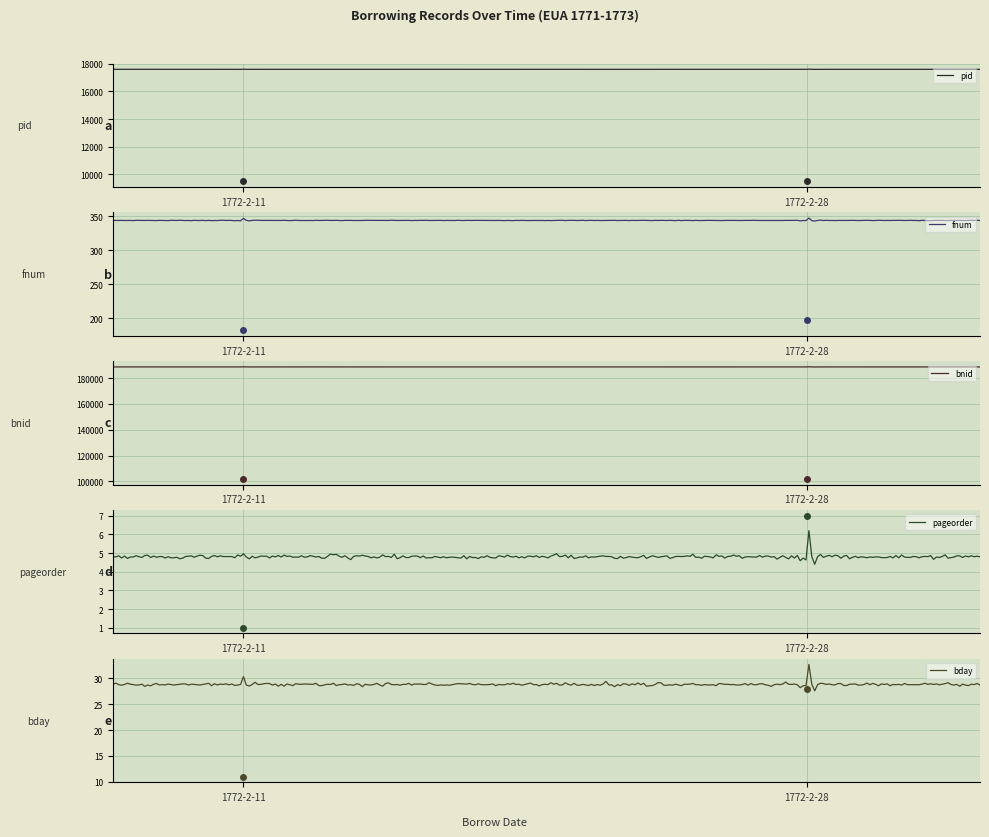

What is the value of the fnum point at the 1st from the left?

182